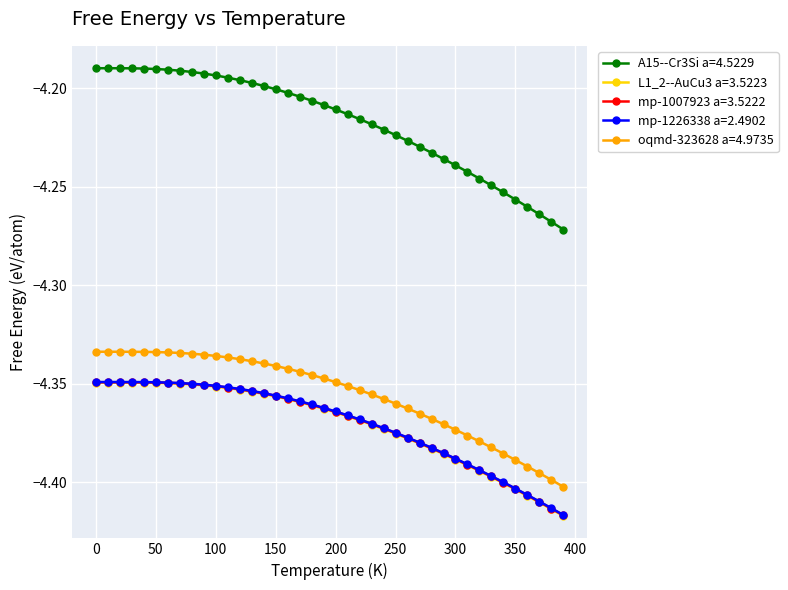

How many lines are shown in the chart?

5